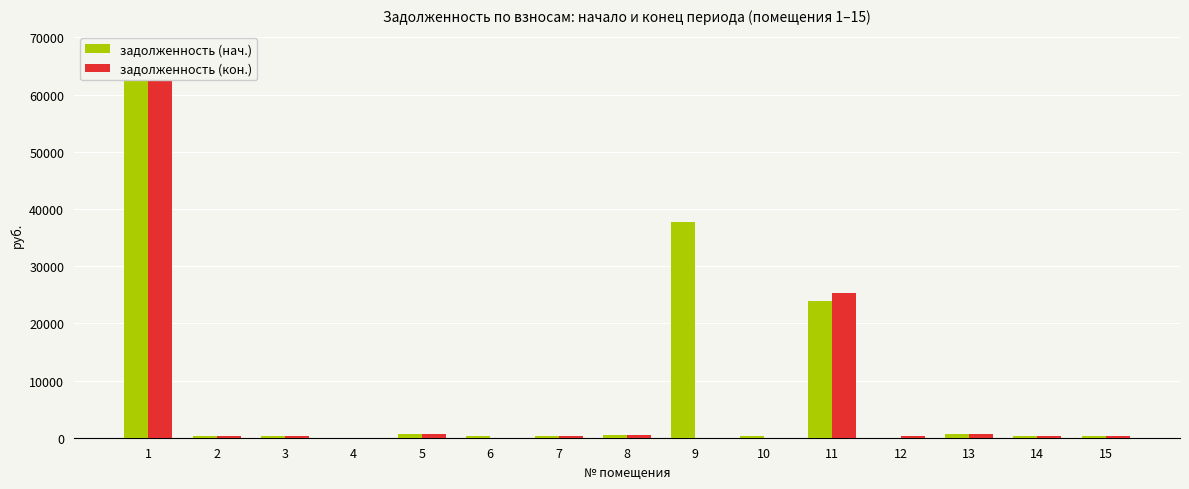

How many distinct data groups are displayed?

2